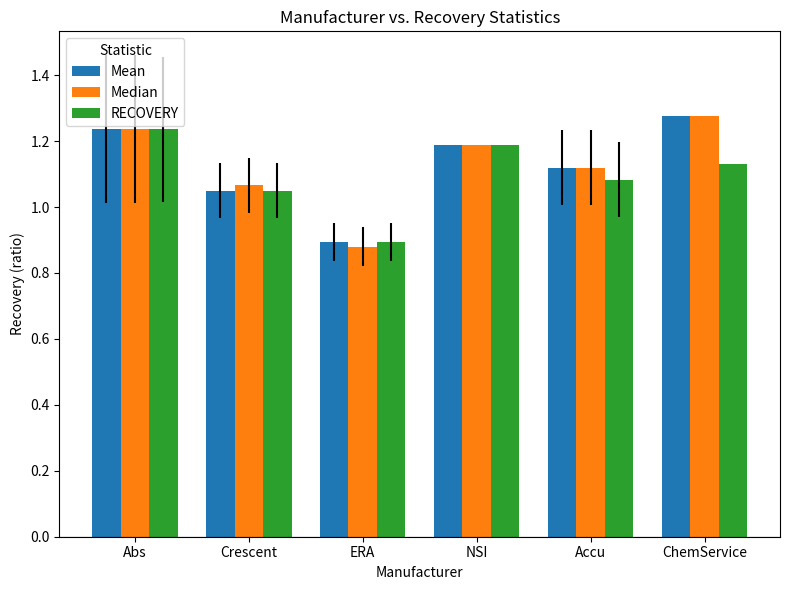

How many values in the RECOVERY series are below 1?

1